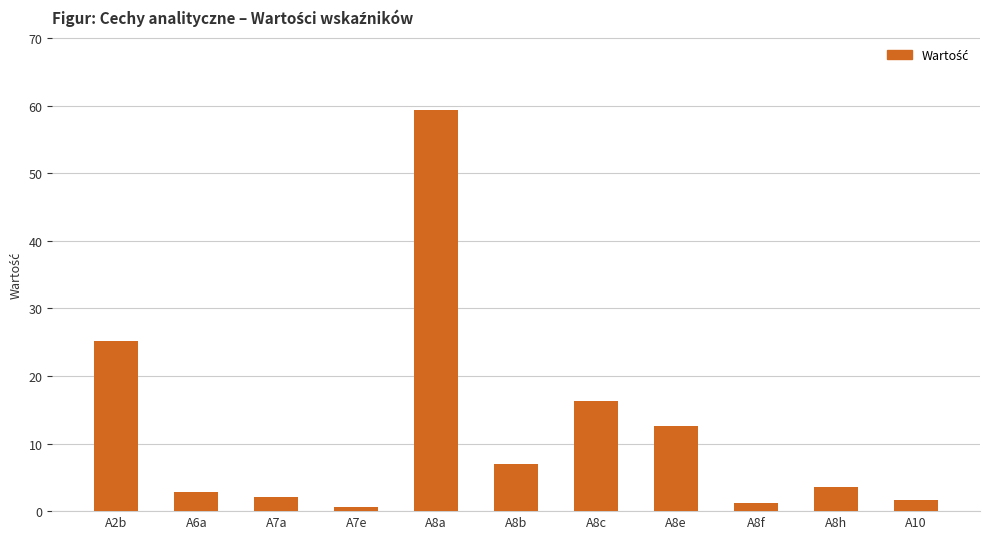

What is the average value?

12.0